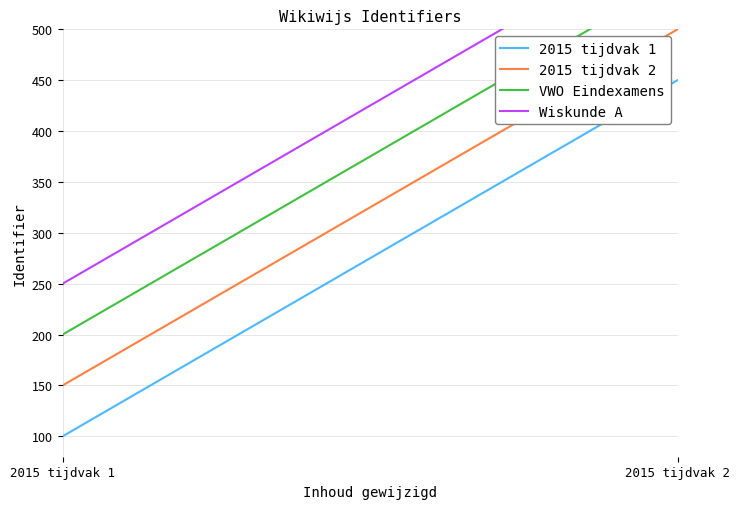

What is the average value of the 2015 tijdvak 1 series?

275